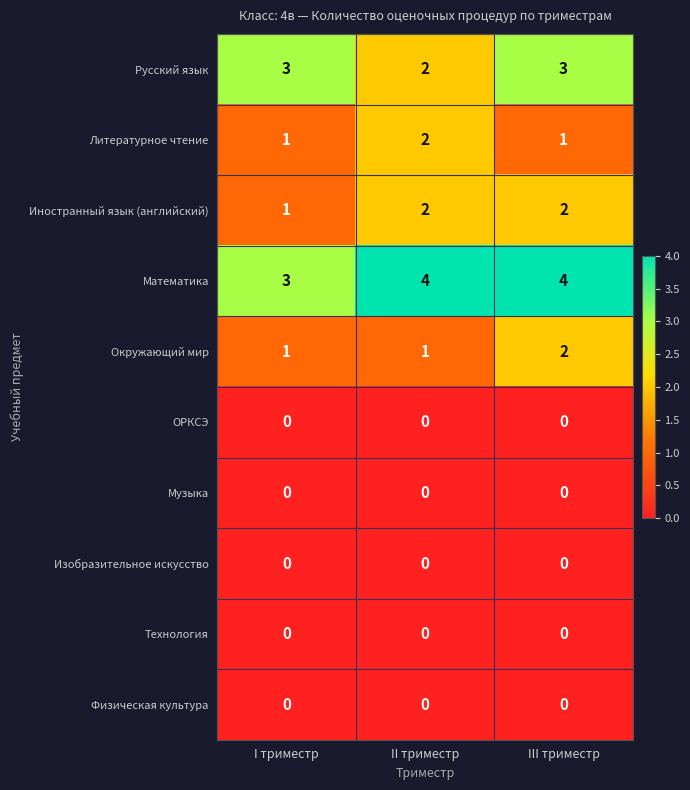

Is it true that Русский язык equals 3 at III триместр?

True